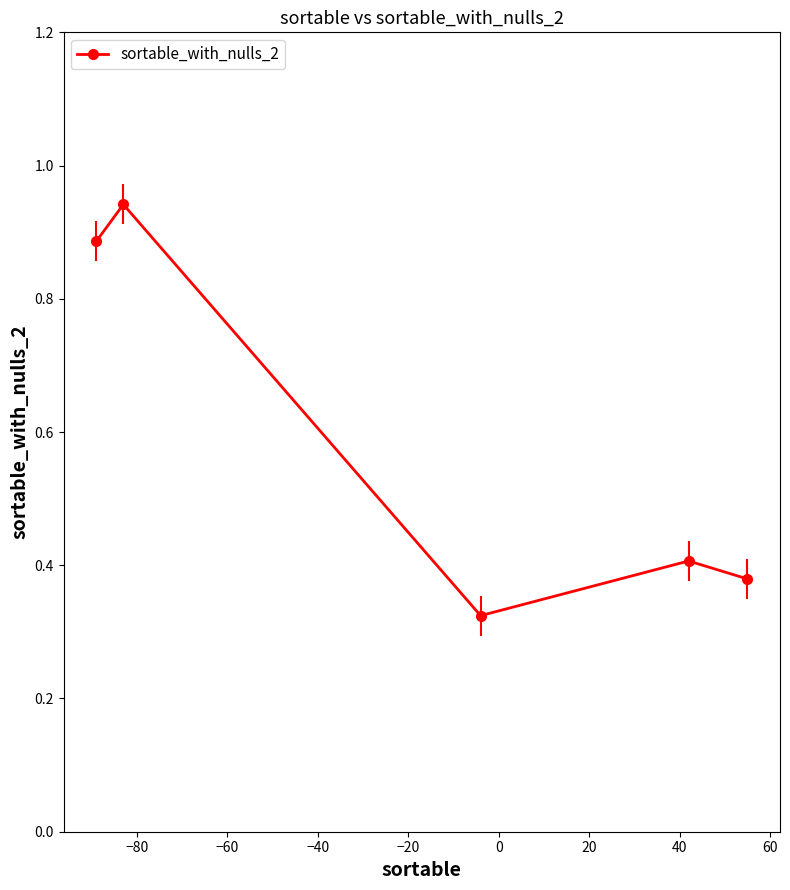

What is the difference between the maximum and minimum values?

0.6